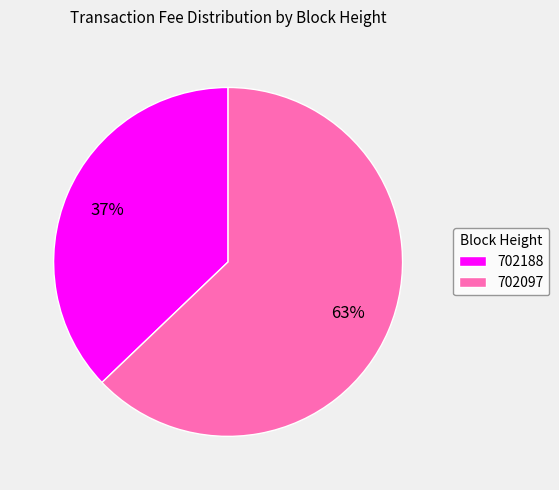

Rank the categories by value from lowest to highest.

702188, 702097